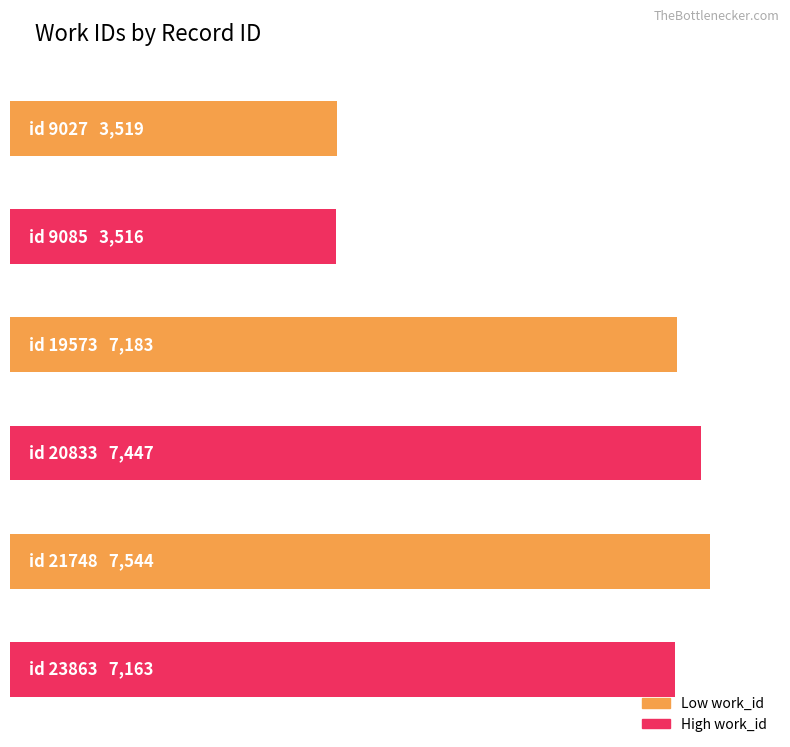

Does the chart contain stacked bars?

No